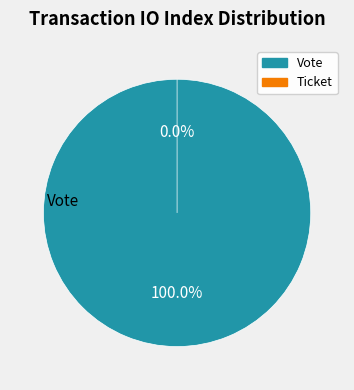

Is the sum of Ticket and Vote greater than half?

Yes